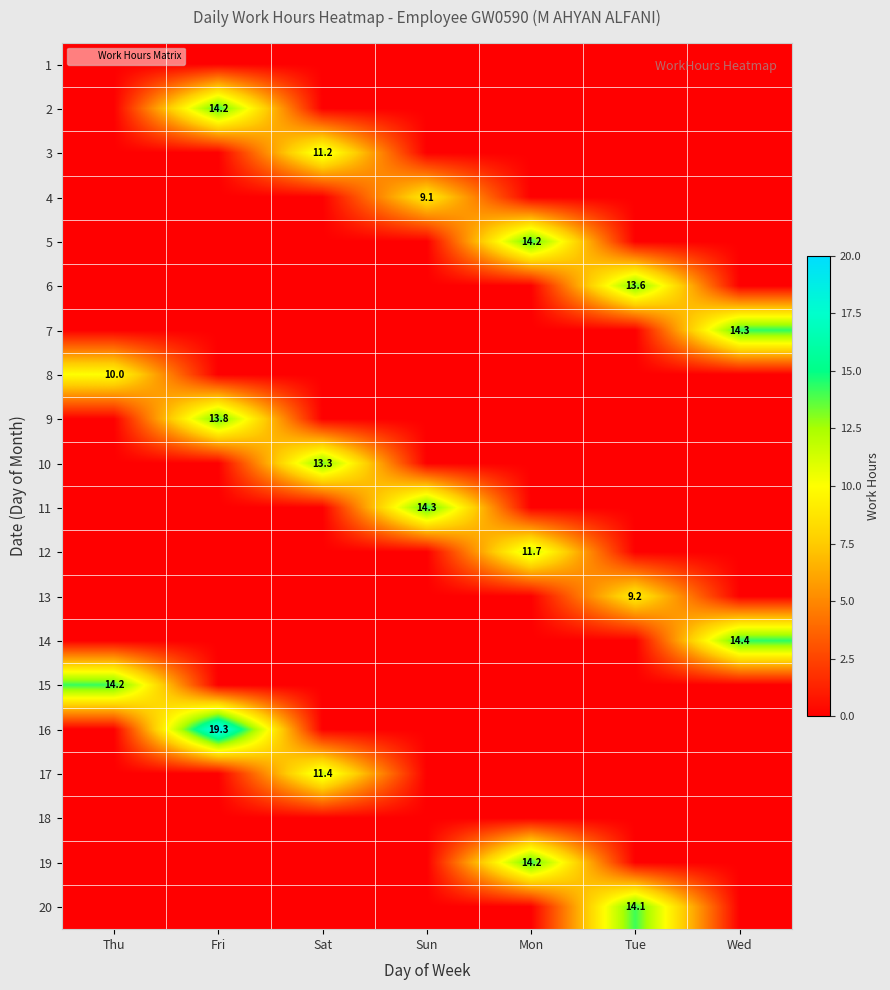

Which has a higher value, Mon or Wed?

Mon